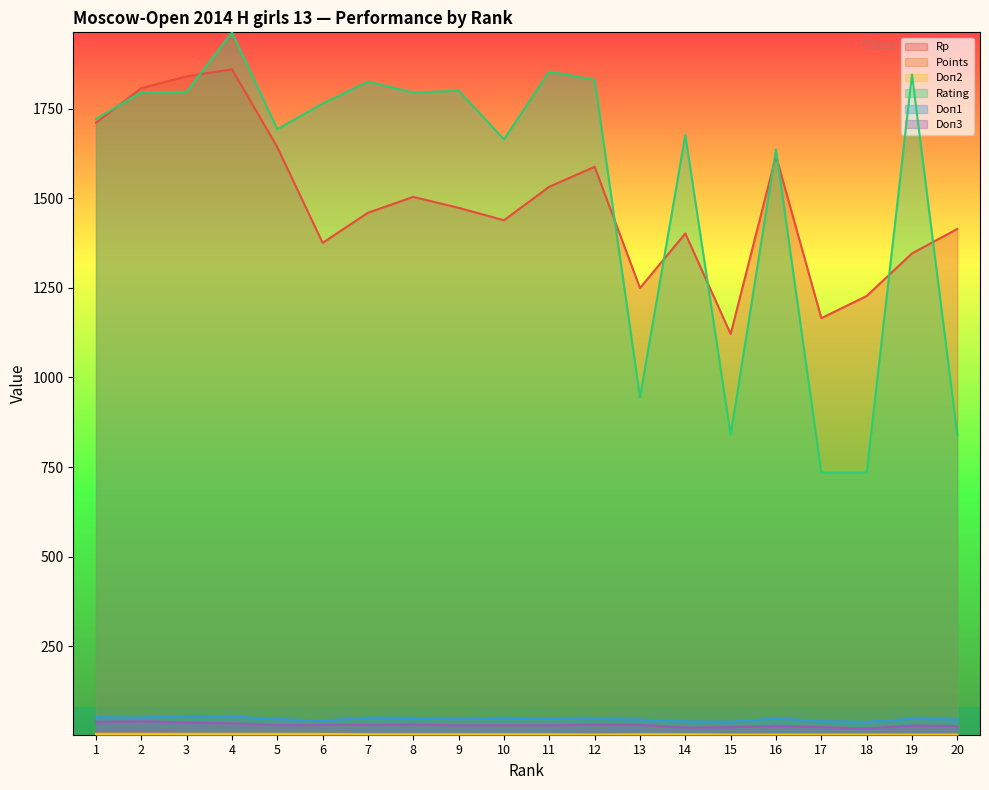

What is the difference between the Rp values at 2 and 5?

164.9